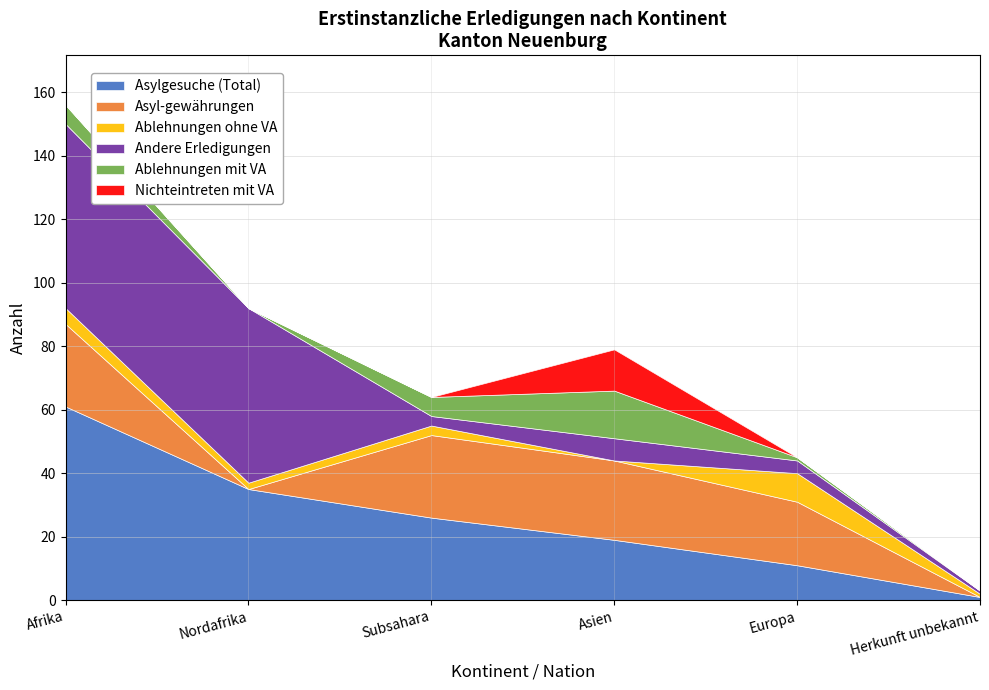

Which series changed the most between Nordafrika and Subsahara?

Andere Erledigungen